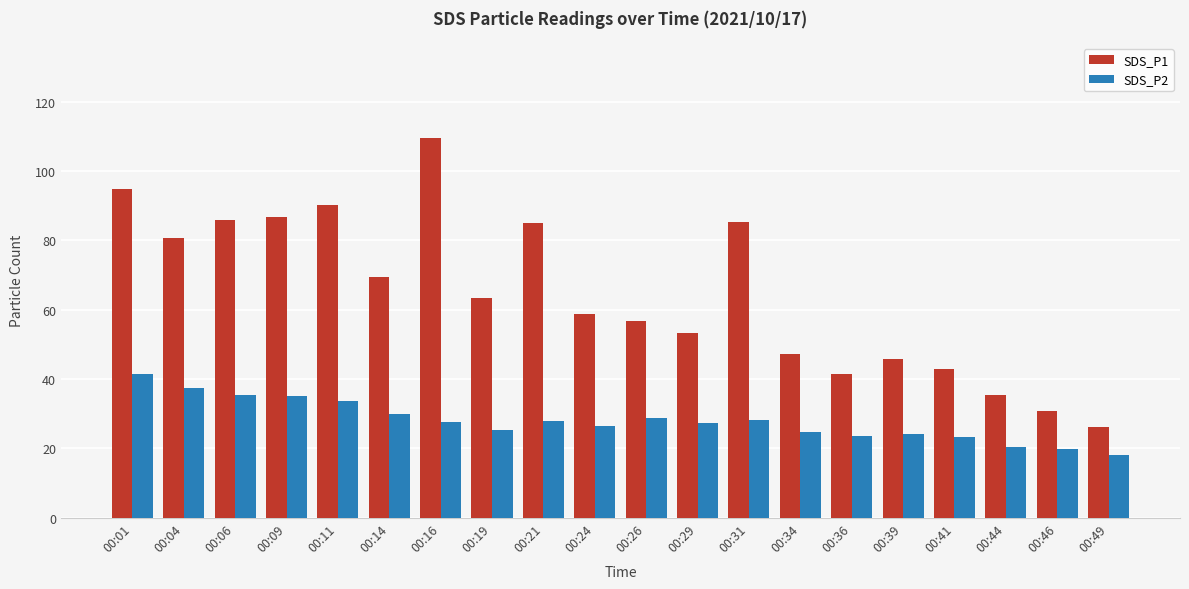

What is the value of the SDS_P1 bar at the 4th from the left?

86.7